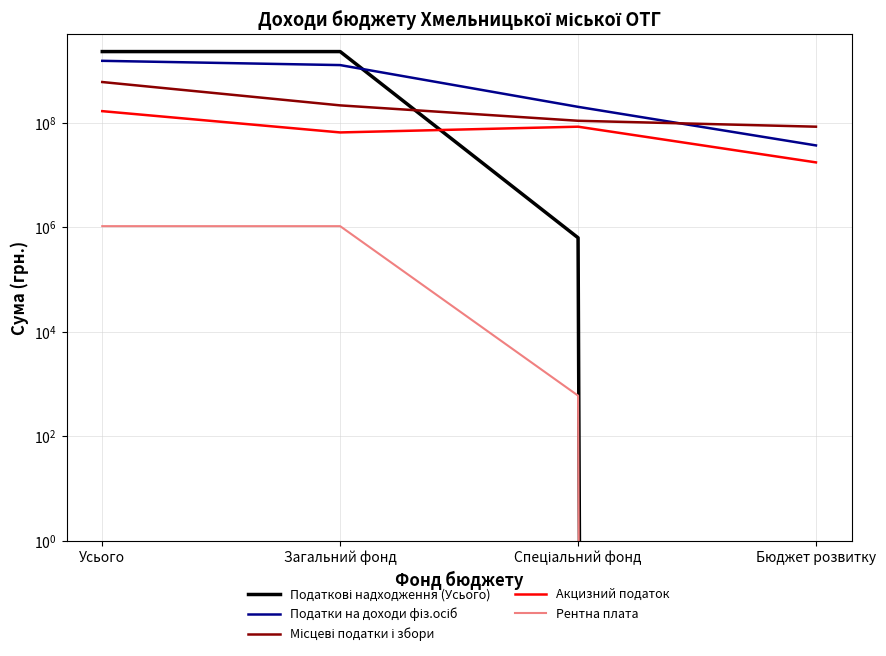

What is the label of the 4th point from the left?

Бюджет розвитку